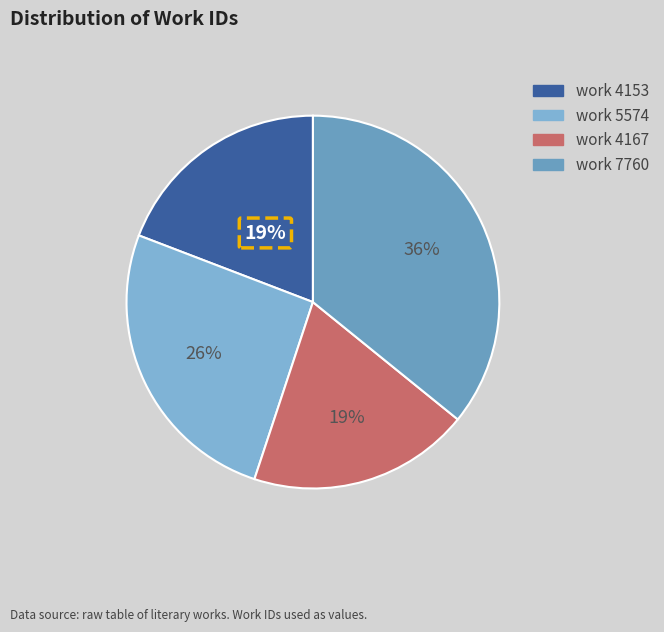

Is it true that work 4153 is 19% of the pie?

True